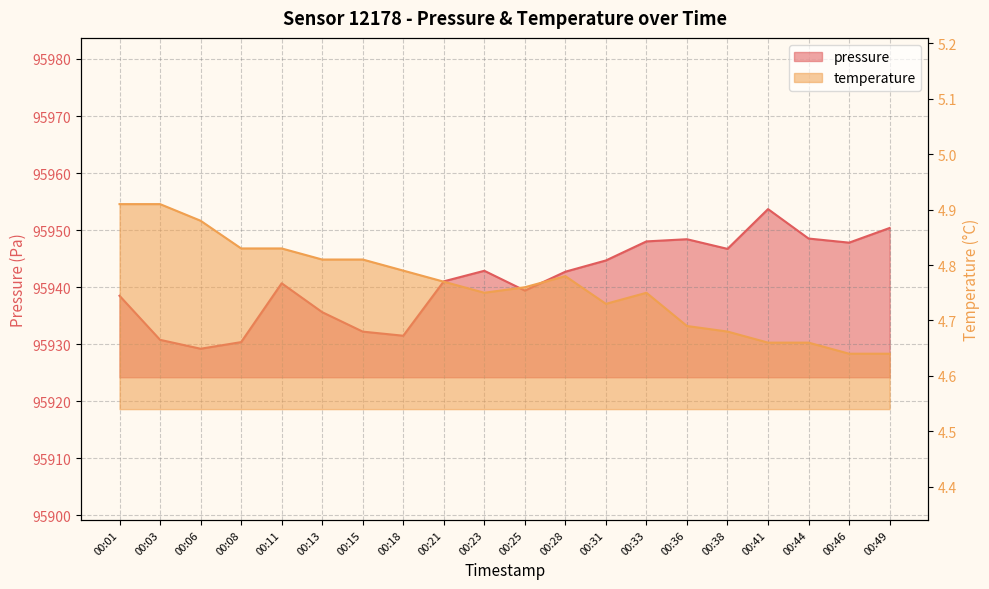

Which series changed the most between 00:03 and 00:41?

pressure